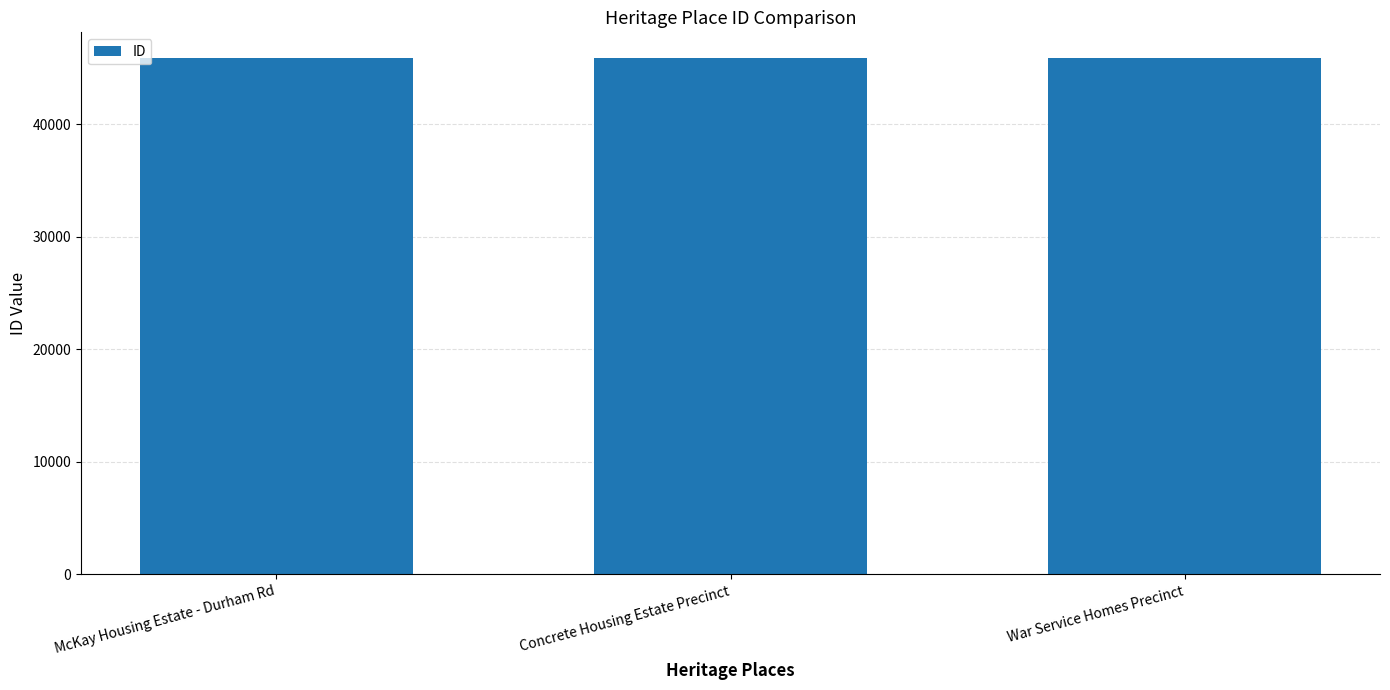

True or false: the data shows 80157 at War Service Homes Precinct.

False